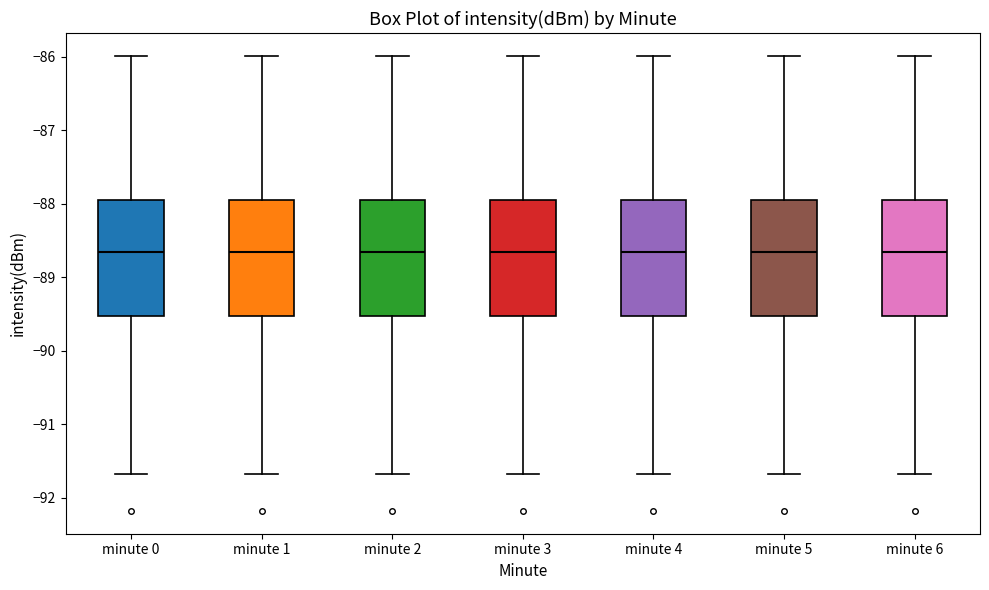

Where does the upper whisker of the box for minute 3 end on the y-axis? The values are not printed on the chart, so give them approximately, as read against the axis.

-86.0